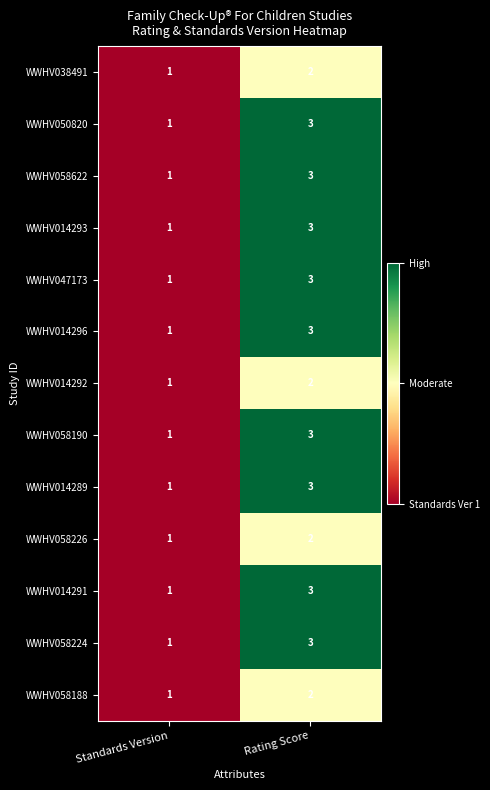

What is the sum of the WWHV058622 values at Standards Version and Rating Score?

4